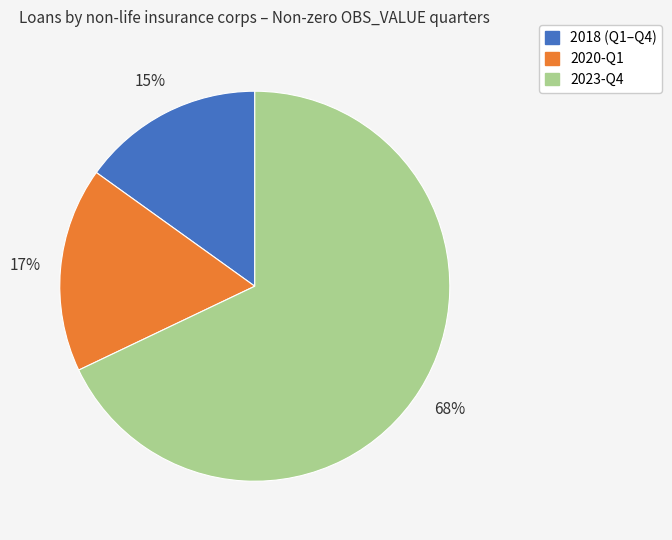

Which slice is the smallest?

2018 (Q1–Q4)